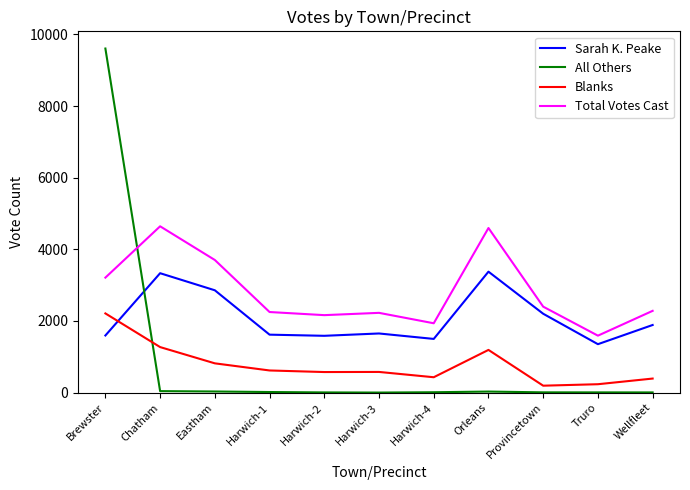

What is the maximum value shown in the chart?

9607